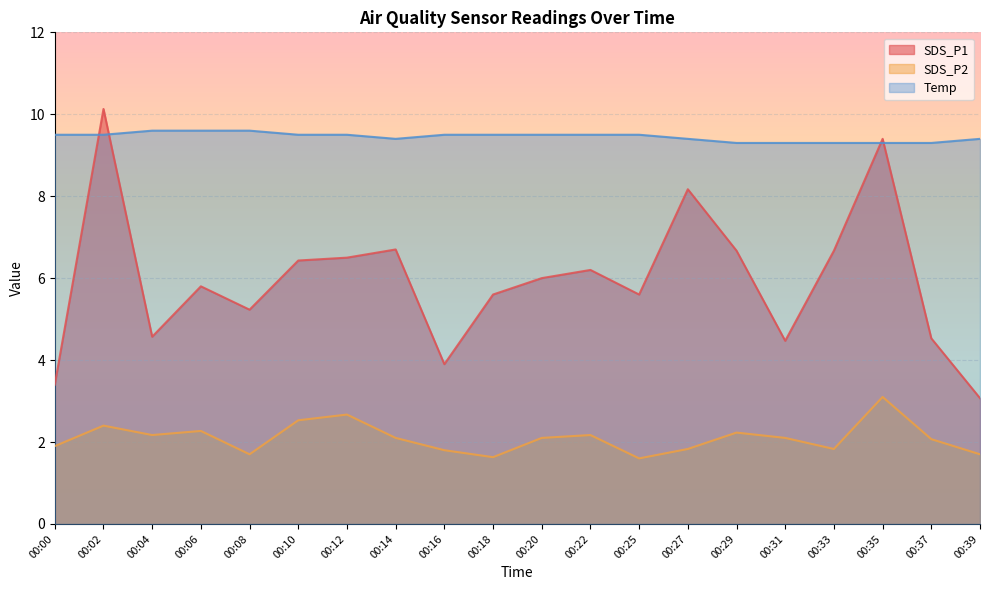

True or false: Temp and SDS_P2 intersect in this chart.

False